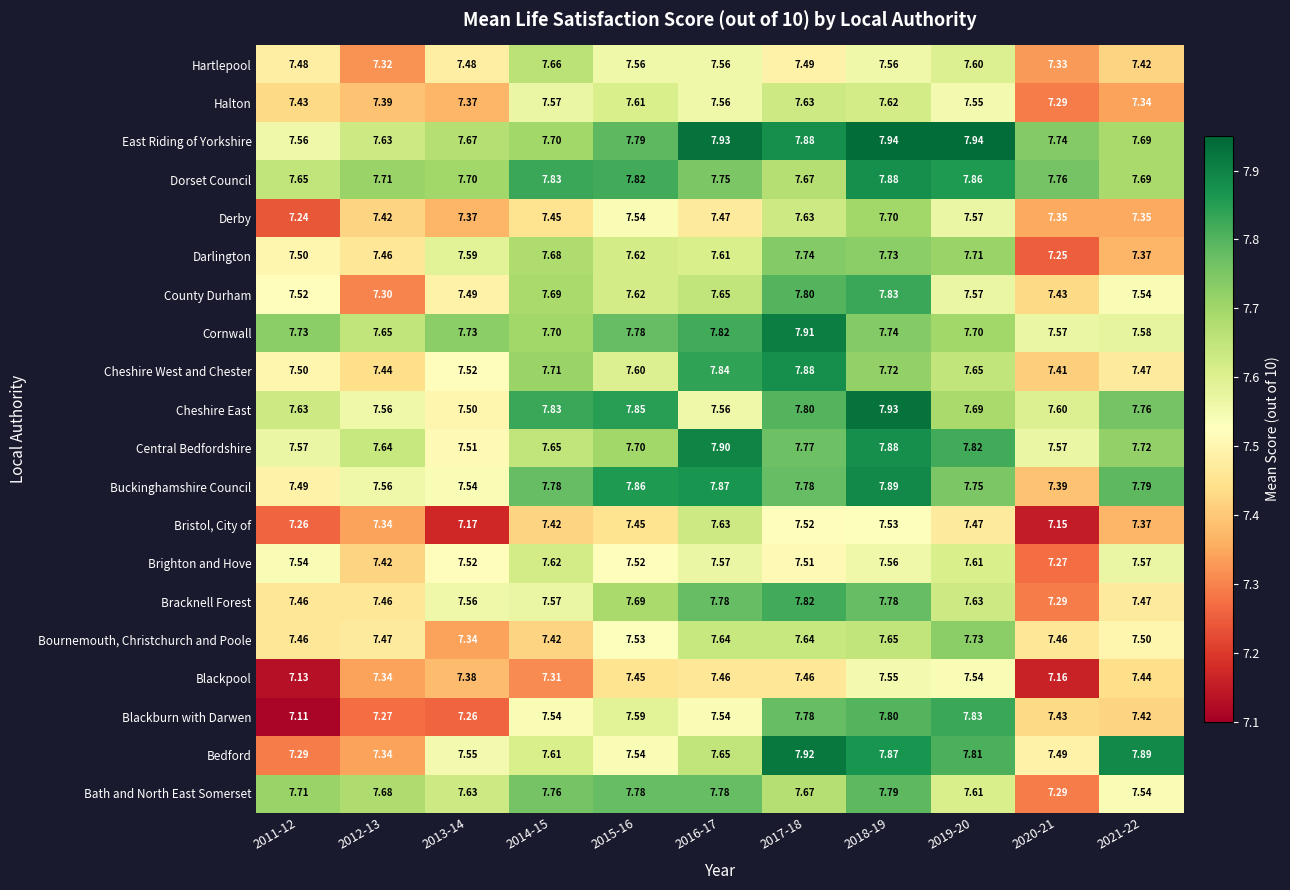

Which series has the widest spread of values?

Blackburn with Darwen